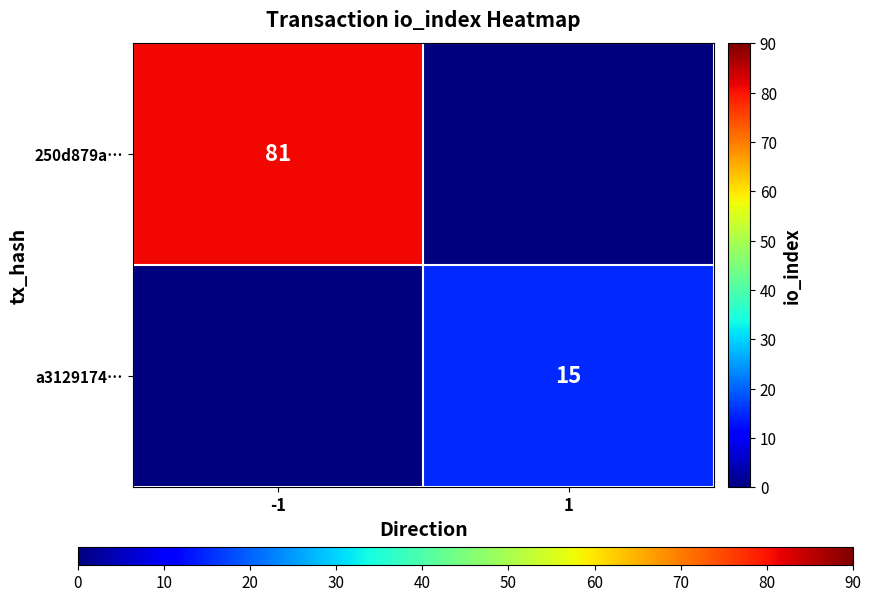

Is it true that 250d879a… equals 81 at -1?

True